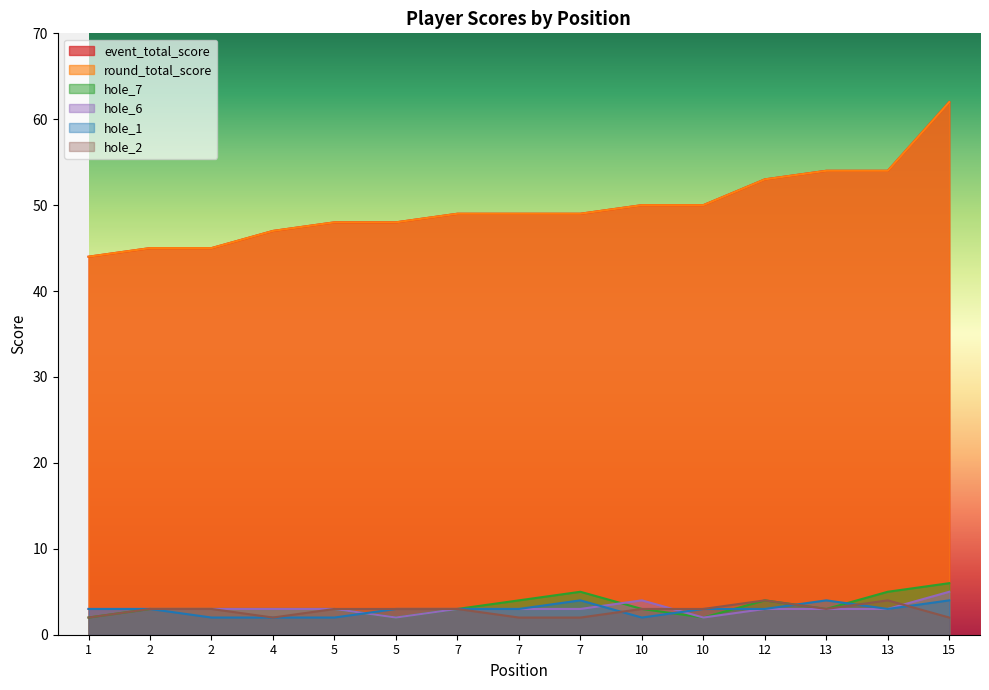

True or false: hole_2 has a value of 3 at 7.

False